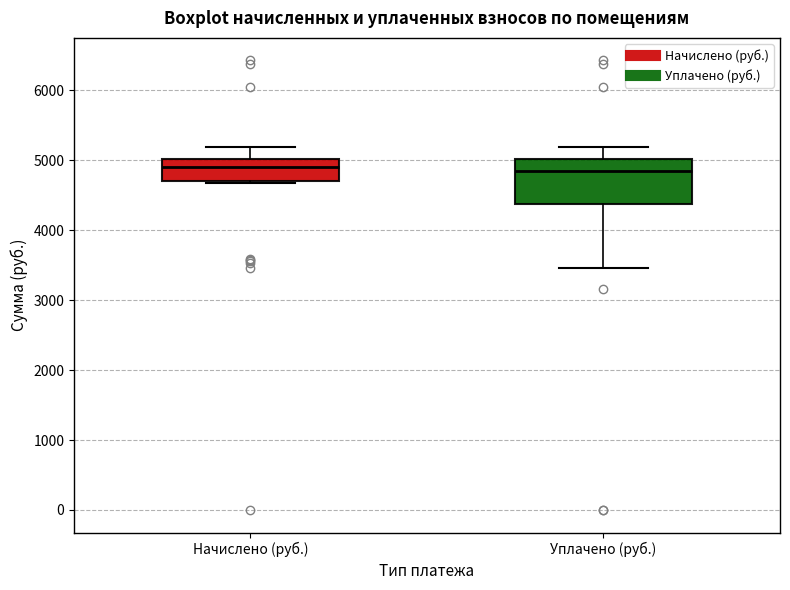

Which box is the tallest, from its lower edge to its upper edge?

Уплачено (руб.)